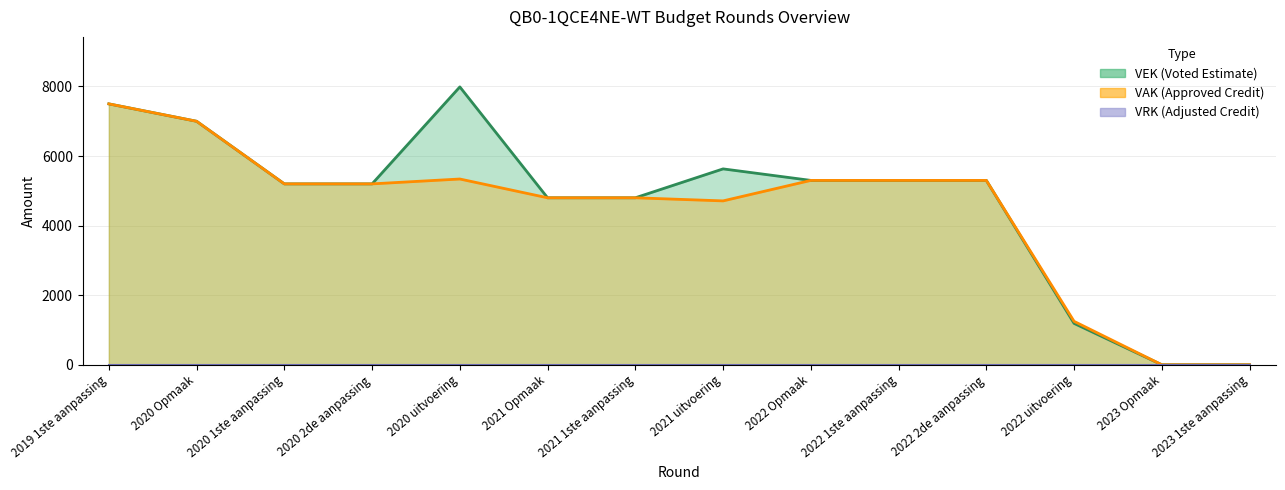

What is the average value?

4658